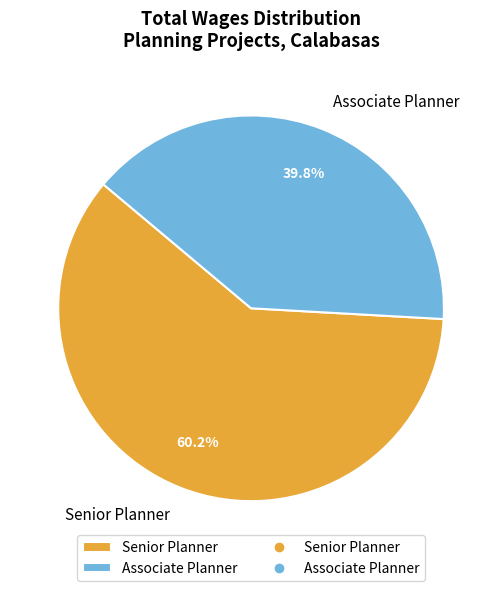

Rank the categories by value from highest to lowest.

Senior Planner, Associate Planner